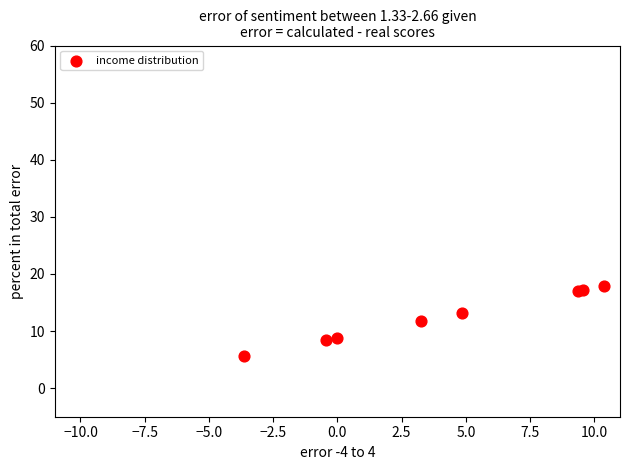

What Y value in the scatter plot is closest to 11?

11.7